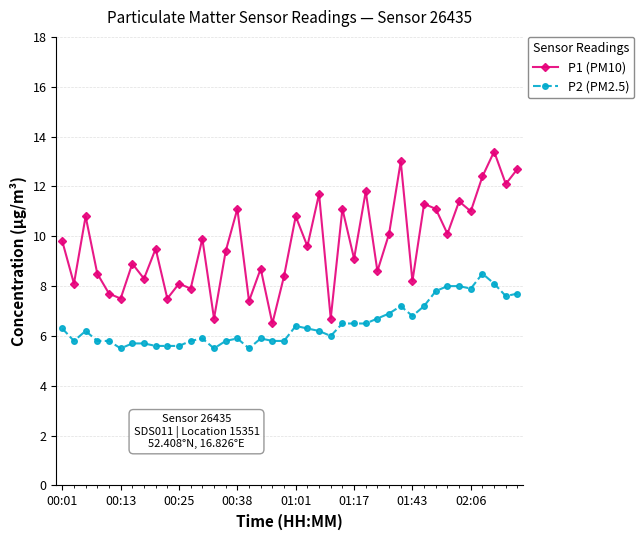

What are all the series names shown in the legend?

P1 (PM10), P2 (PM2.5)